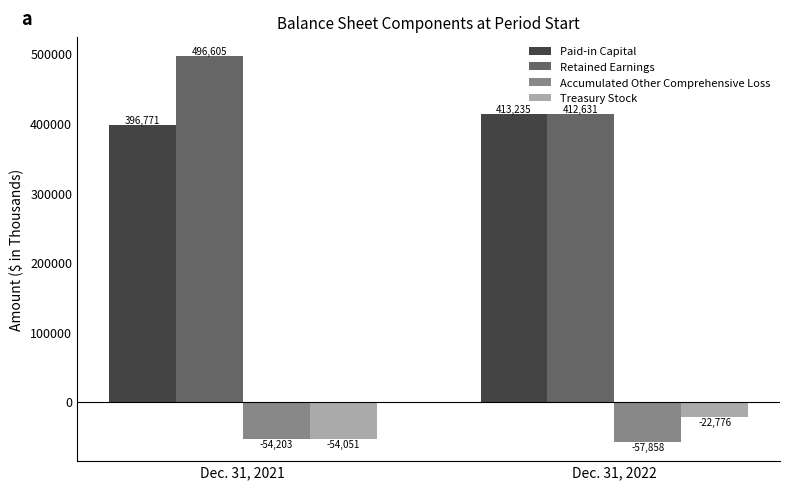

What is the difference between the maximum and minimum values in the Retained Earnings series?

83974